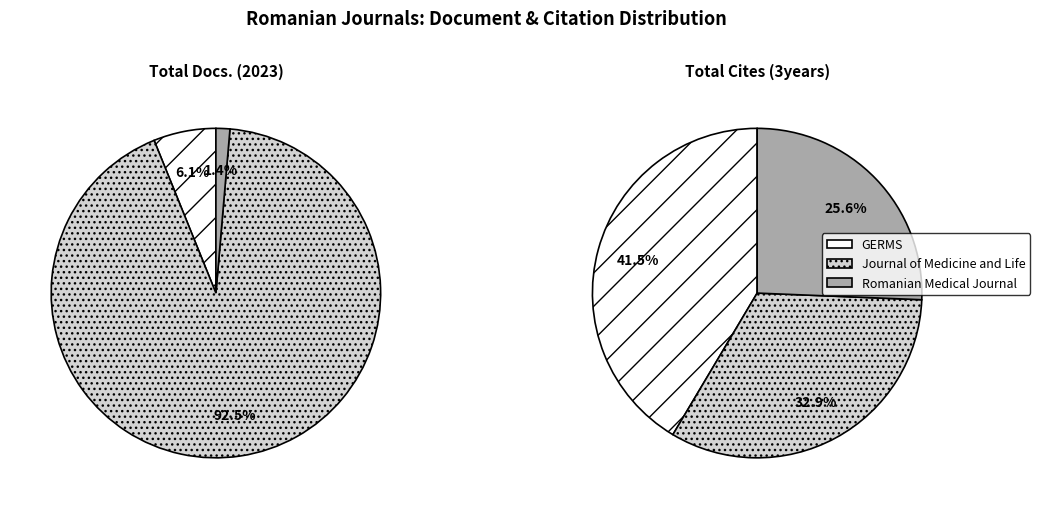

Between Journal of Medicine and Life and GERMS, which is larger?

Journal of Medicine and Life